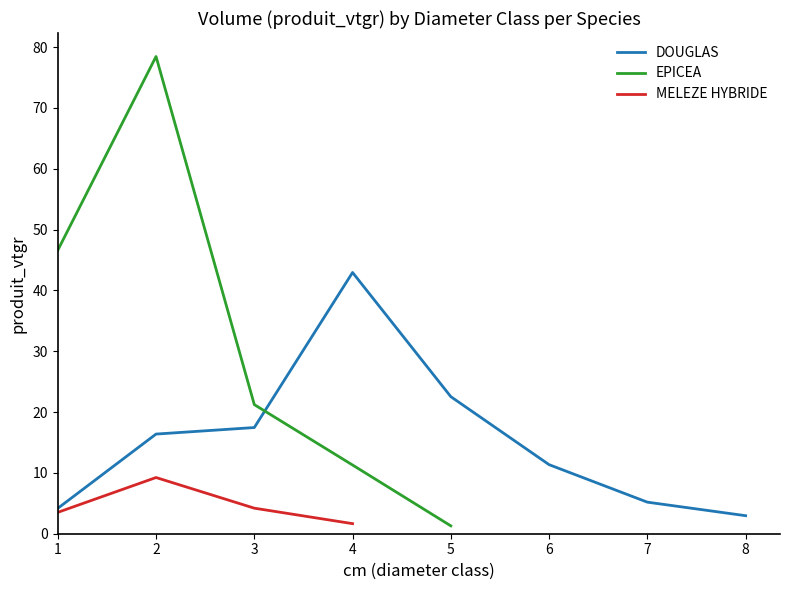

What is the value of the MELEZE HYBRIDE point at the 3rd from the left?

4.2